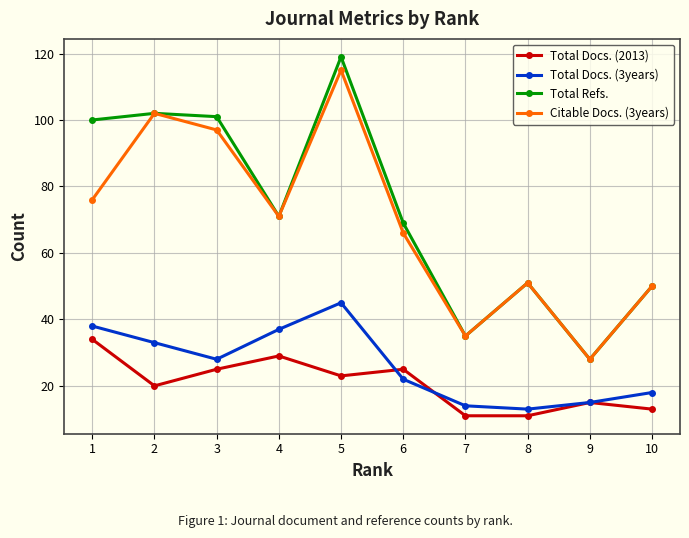

What is the difference between the highest and lowest values at 4?

42